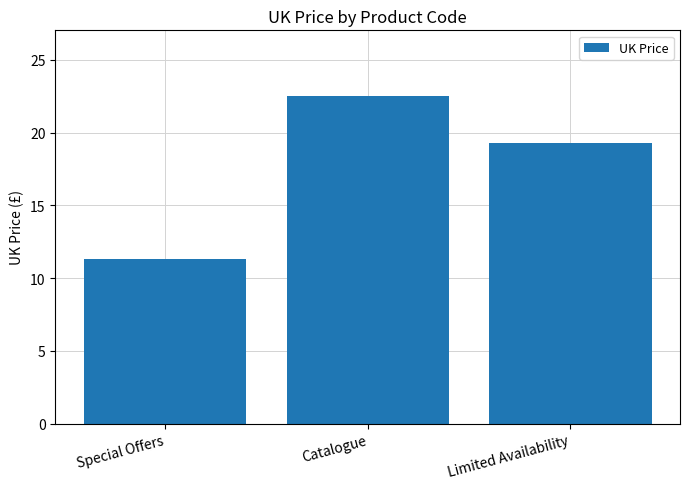

Reading left to right, what are all the values shown in this chart?

11.3	22.5	19.3